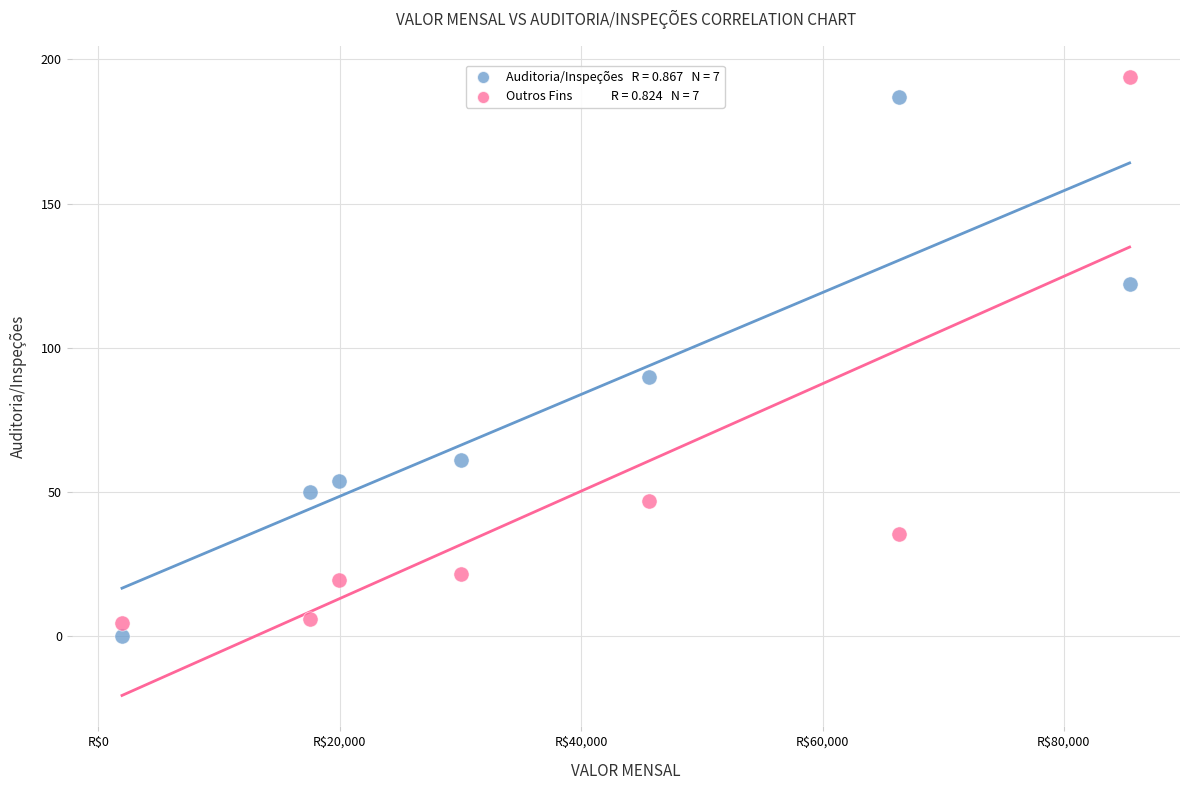

Across all series, what Y value is closest to 97?

90.0